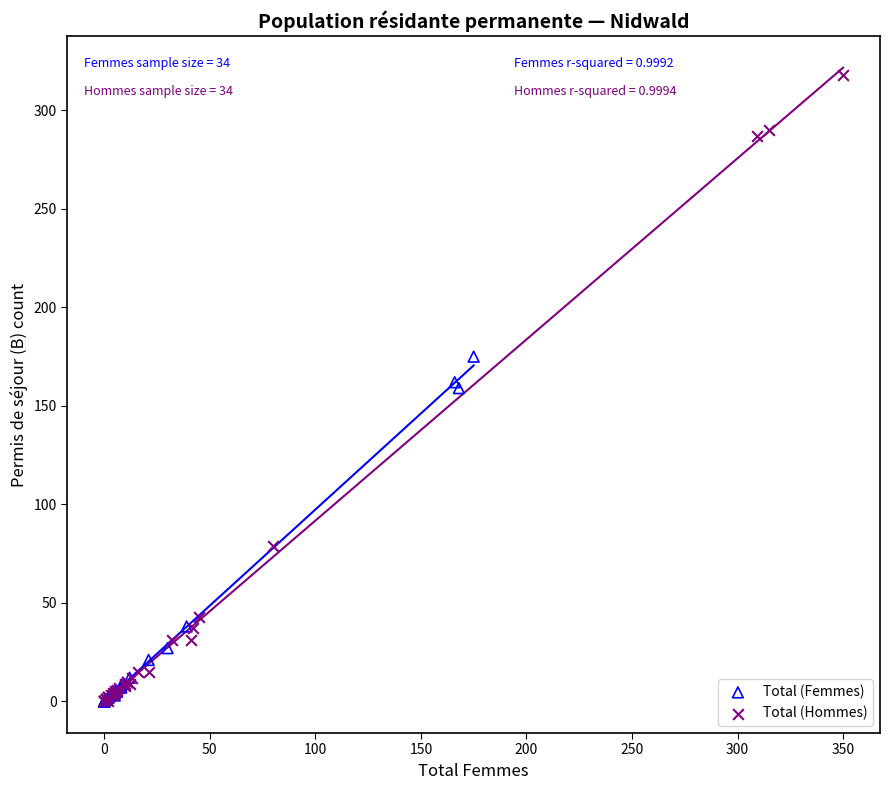

Which series has the widest spread of Y values?

Total (Hommes)